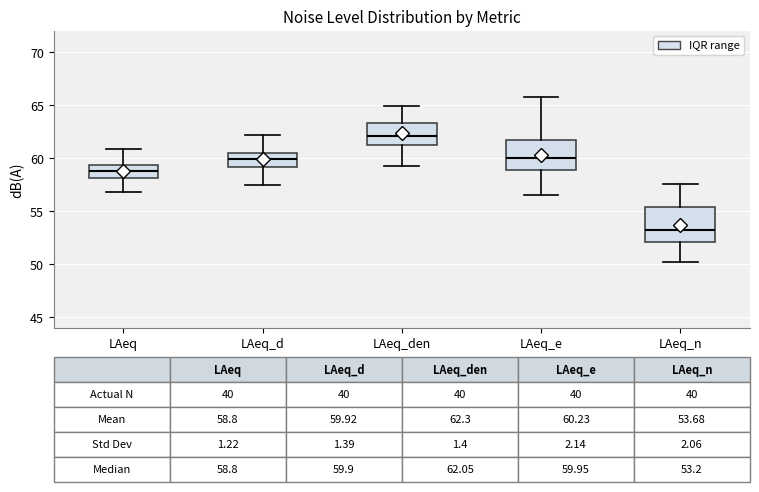

Which box's median line is the lowest?

LAeq_n